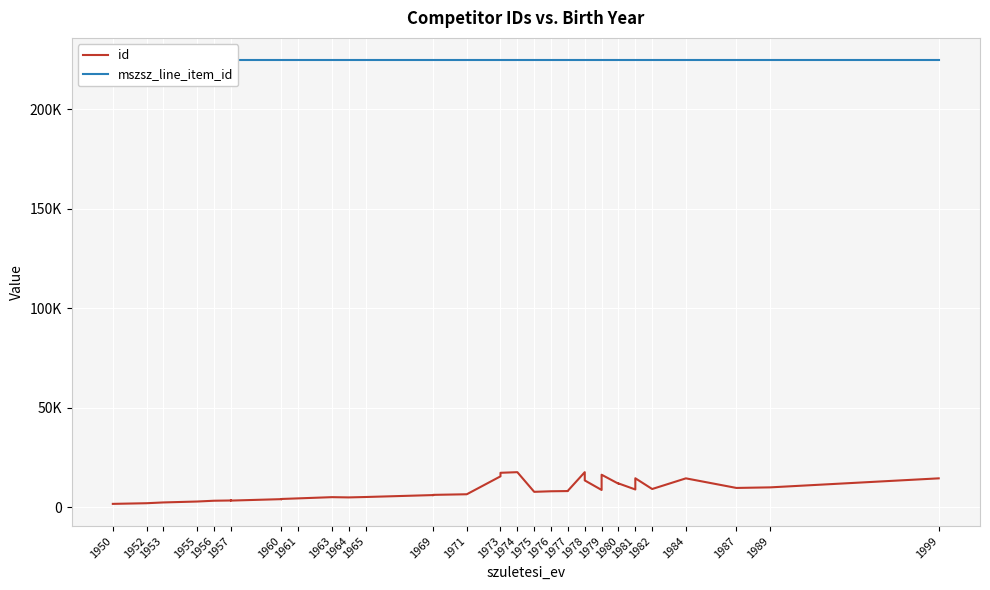

What is the sum of all id values?

338504